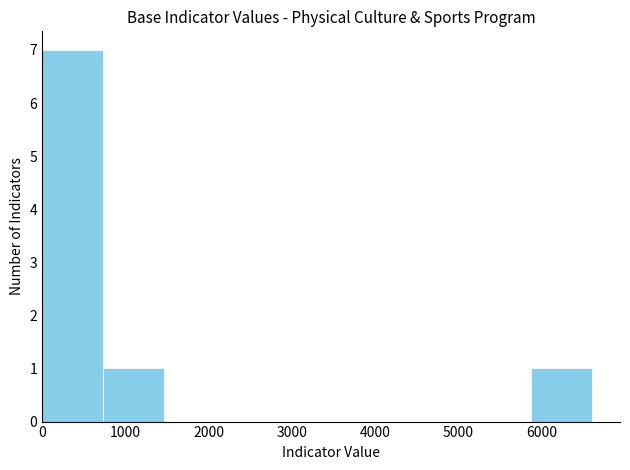

What is the height of the bar covering 0 to 700 on the x-axis? Neither the bar edges nor the heights are printed on the chart, so give them approximately, as read against the axes.

7